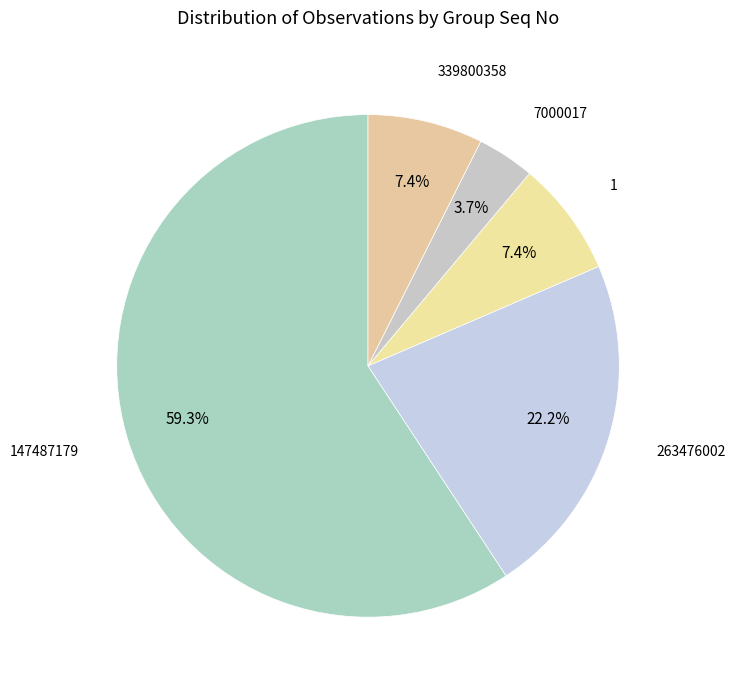

Does 339800358 represent more than half of the total?

No